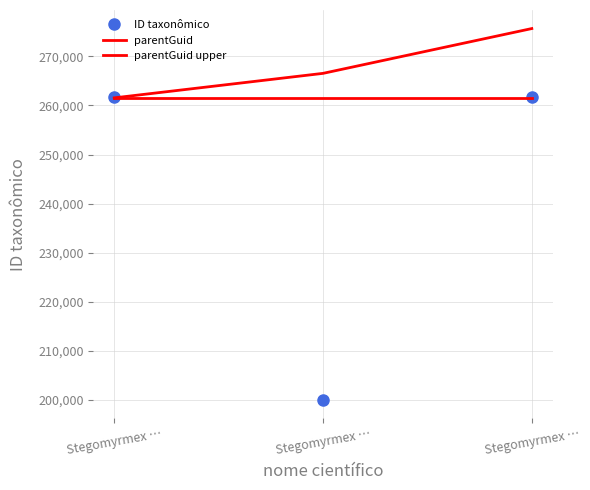

What are all the series names shown in the legend?

ID taxonômico, parentGuid, parentGuid upper